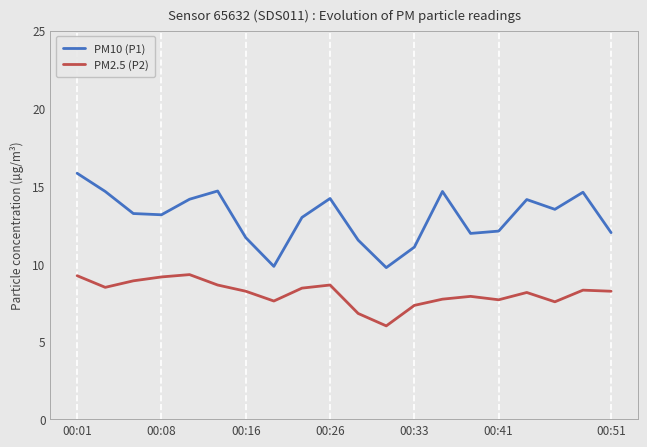

Is this an area chart (filled region under the line)?

No